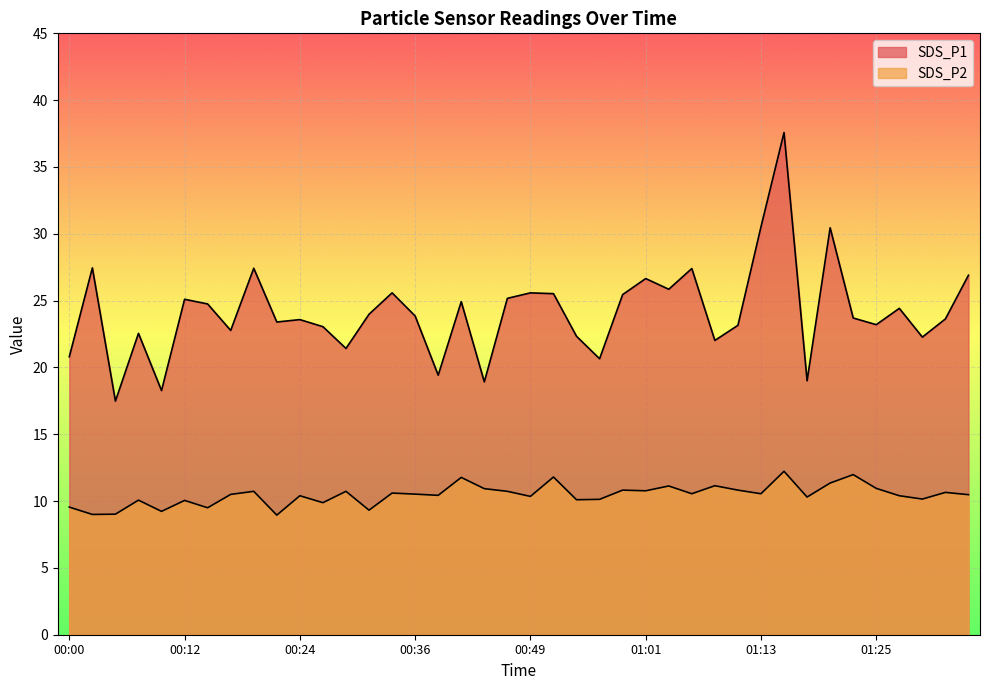

The SDS_P2 series shows 17.2 at 00:07. True or false?

False